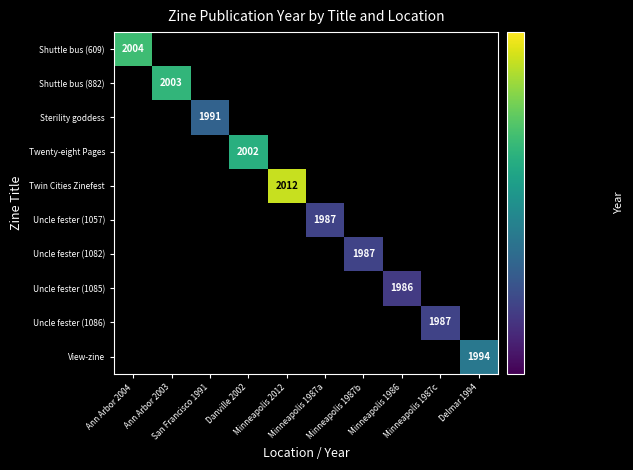

Which category has the highest value across all series?

Minneapolis 2012